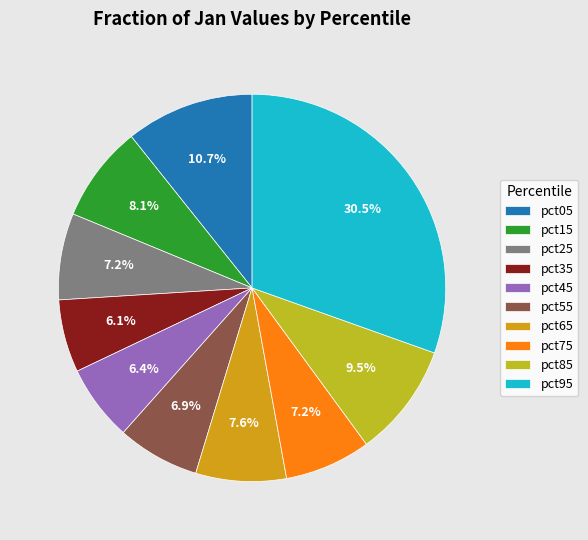

True or false: pct55 accounts for 12% of the total.

False